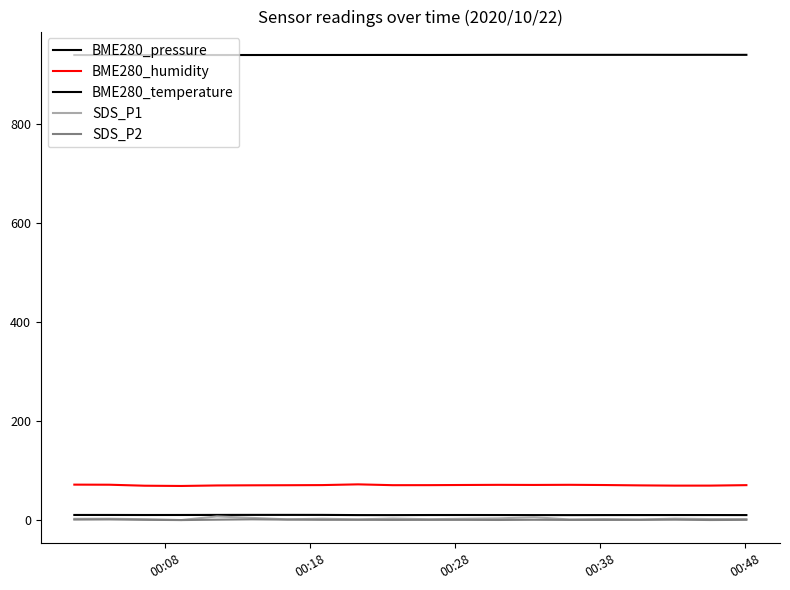

Is this an area chart (filled region under the line)?

No